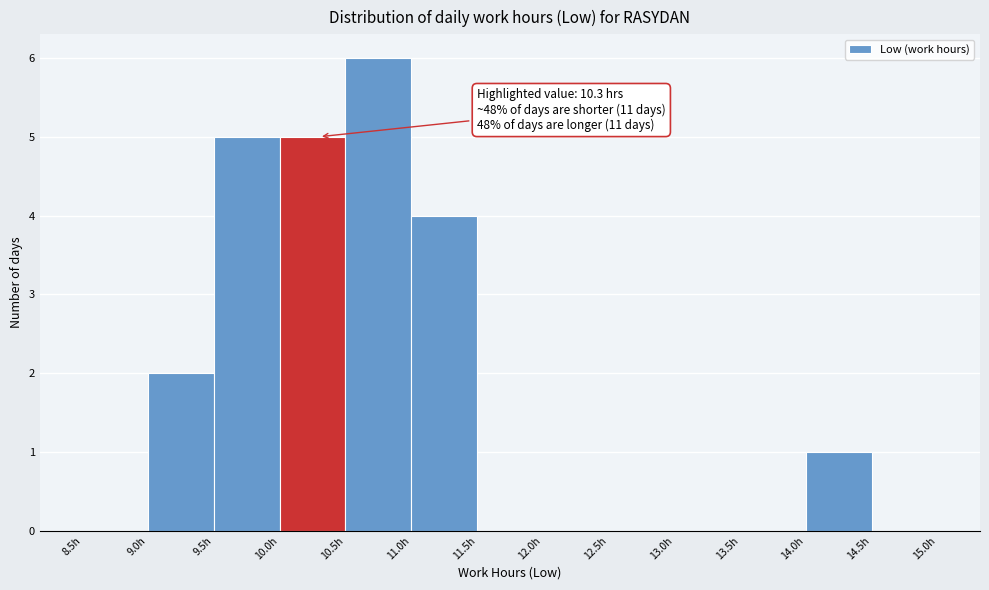

Which range on the x-axis has the tallest bar?

10.5 to 11.0